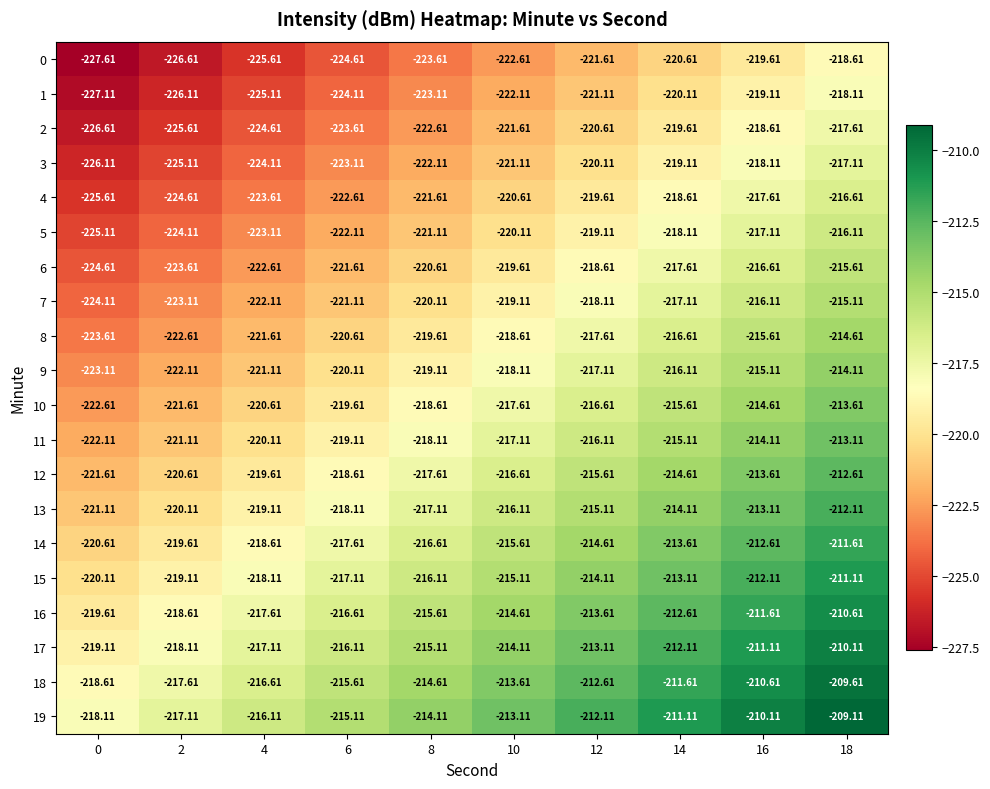

Reading left to right, transcribe all the data shown in this chart.

0: 0=-227.6	2=-226.6	4=-225.6	6=-224.6	8=-223.6	10=-222.6	12=-221.6	14=-220.6	16=-219.6	18=-218.6
1: 0=-227.1	2=-226.1	4=-225.1	6=-224.1	8=-223.1	10=-222.1	12=-221.1	14=-220.1	16=-219.1	18=-218.1
2: 0=-226.6	2=-225.6	4=-224.6	6=-223.6	8=-222.6	10=-221.6	12=-220.6	14=-219.6	16=-218.6	18=-217.6
3: 0=-226.1	2=-225.1	4=-224.1	6=-223.1	8=-222.1	10=-221.1	12=-220.1	14=-219.1	16=-218.1	18=-217.1
4: 0=-225.6	2=-224.6	4=-223.6	6=-222.6	8=-221.6	10=-220.6	12=-219.6	14=-218.6	16=-217.6	18=-216.6
5: 0=-225.1	2=-224.1	4=-223.1	6=-222.1	8=-221.1	10=-220.1	12=-219.1	14=-218.1	16=-217.1	18=-216.1
6: 0=-224.6	2=-223.6	4=-222.6	6=-221.6	8=-220.6	10=-219.6	12=-218.6	14=-217.6	16=-216.6	18=-215.6
7: 0=-224.1	2=-223.1	4=-222.1	6=-221.1	8=-220.1	10=-219.1	12=-218.1	14=-217.1	16=-216.1	18=-215.1
8: 0=-223.6	2=-222.6	4=-221.6	6=-220.6	8=-219.6	10=-218.6	12=-217.6	14=-216.6	16=-215.6	18=-214.6
9: 0=-223.1	2=-222.1	4=-221.1	6=-220.1	8=-219.1	10=-218.1	12=-217.1	14=-216.1	16=-215.1	18=-214.1
10: 0=-222.6	2=-221.6	4=-220.6	6=-219.6	8=-218.6	10=-217.6	12=-216.6	14=-215.6	16=-214.6	18=-213.6
11: 0=-222.1	2=-221.1	4=-220.1	6=-219.1	8=-218.1	10=-217.1	12=-216.1	14=-215.1	16=-214.1	18=-213.1
12: 0=-221.6	2=-220.6	4=-219.6	6=-218.6	8=-217.6	10=-216.6	12=-215.6	14=-214.6	16=-213.6	18=-212.6
13: 0=-221.1	2=-220.1	4=-219.1	6=-218.1	8=-217.1	10=-216.1	12=-215.1	14=-214.1	16=-213.1	18=-212.1
14: 0=-220.6	2=-219.6	4=-218.6	6=-217.6	8=-216.6	10=-215.6	12=-214.6	14=-213.6	16=-212.6	18=-211.6
15: 0=-220.1	2=-219.1	4=-218.1	6=-217.1	8=-216.1	10=-215.1	12=-214.1	14=-213.1	16=-212.1	18=-211.1
16: 0=-219.6	2=-218.6	4=-217.6	6=-216.6	8=-215.6	10=-214.6	12=-213.6	14=-212.6	16=-211.6	18=-210.6
17: 0=-219.1	2=-218.1	4=-217.1	6=-216.1	8=-215.1	10=-214.1	12=-213.1	14=-212.1	16=-211.1	18=-210.1
18: 0=-218.6	2=-217.6	4=-216.6	6=-215.6	8=-214.6	10=-213.6	12=-212.6	14=-211.6	16=-210.6	18=-209.6
19: 0=-218.1	2=-217.1	4=-216.1	6=-215.1	8=-214.1	10=-213.1	12=-212.1	14=-211.1	16=-210.1	18=-209.1